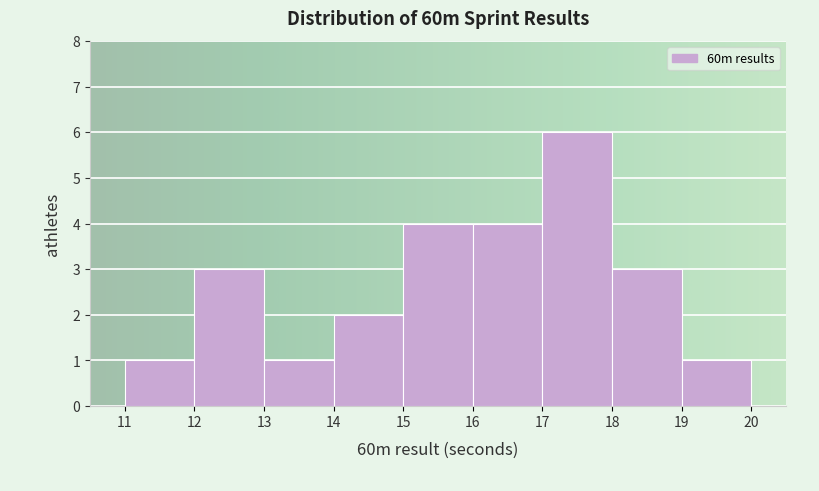

What is the height of the bar covering 16 to 17 on the x-axis? The values are not printed on the chart, so give them approximately, as read against the axis.

4